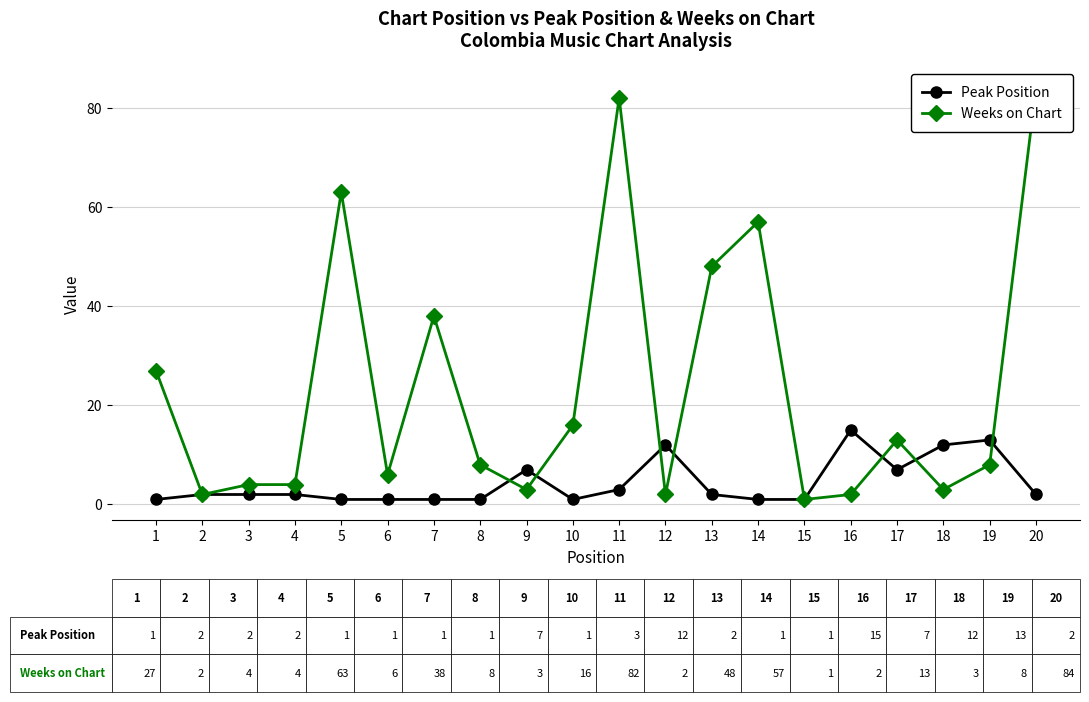

Is the value of Peak Position at 16 greater than the value of Weeks on Chart at 1?

No